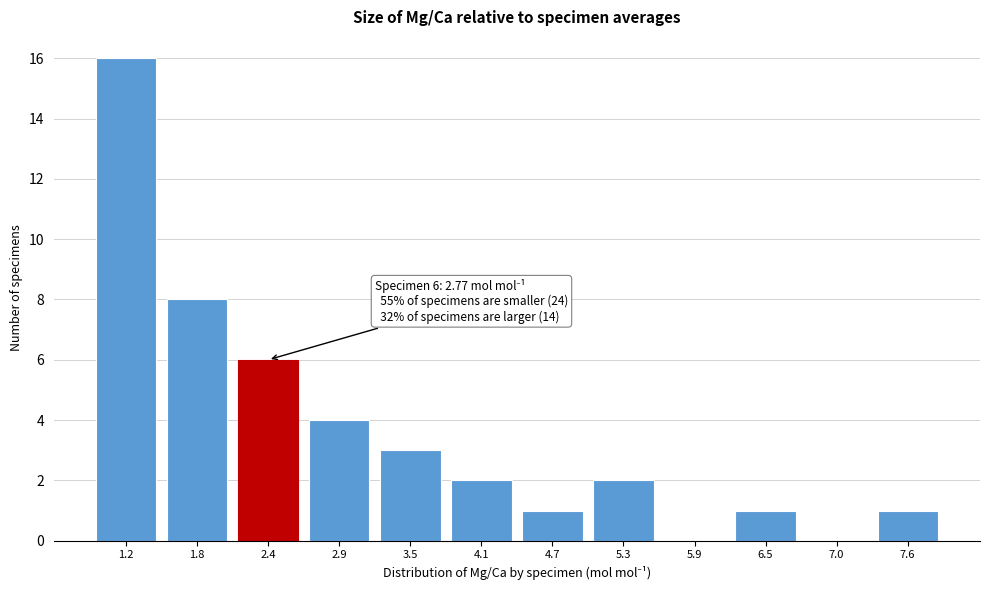

Reading right to left, what are all the values shown in this chart?

7.6=1	7.0=0	6.5=1	5.9=0	5.3=2	4.7=1	4.1=2	3.5=3	2.9=4	2.4=6	1.8=8	1.2=16